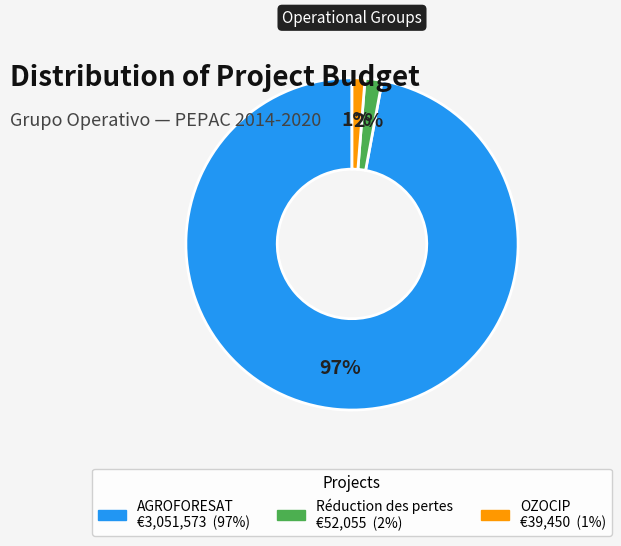

How many segments does this pie chart have?

3